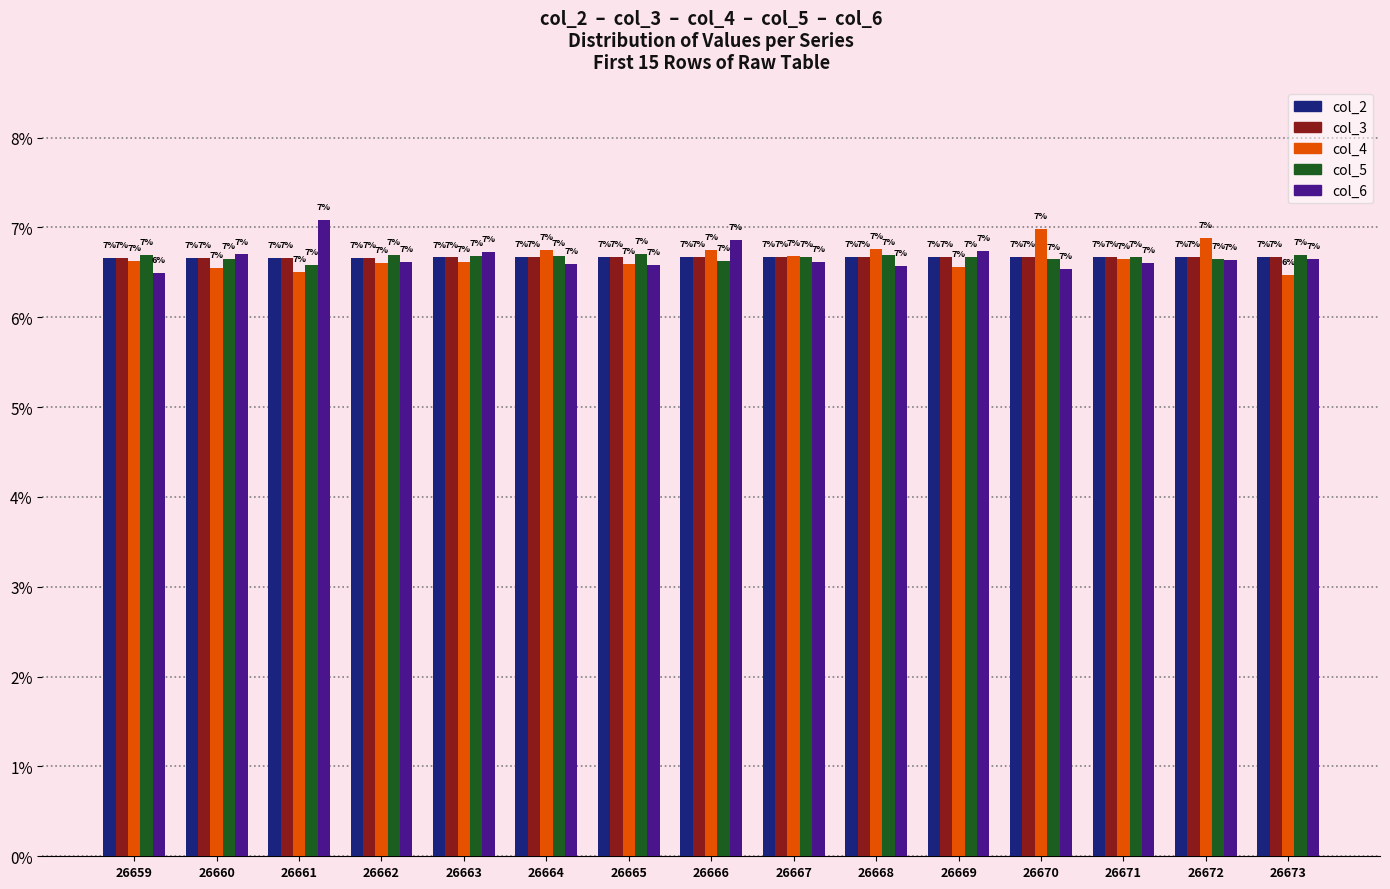

At which label does col_3 reach its peak?

26673